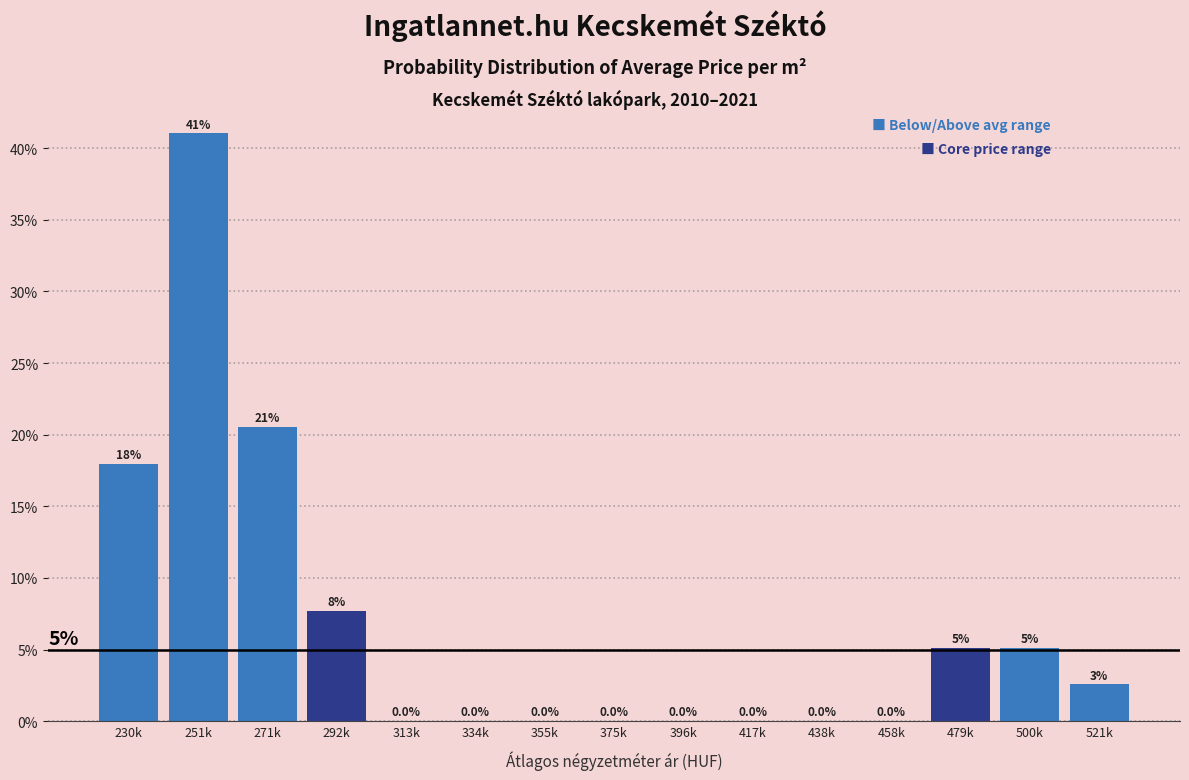

Are the bars horizontal?

No